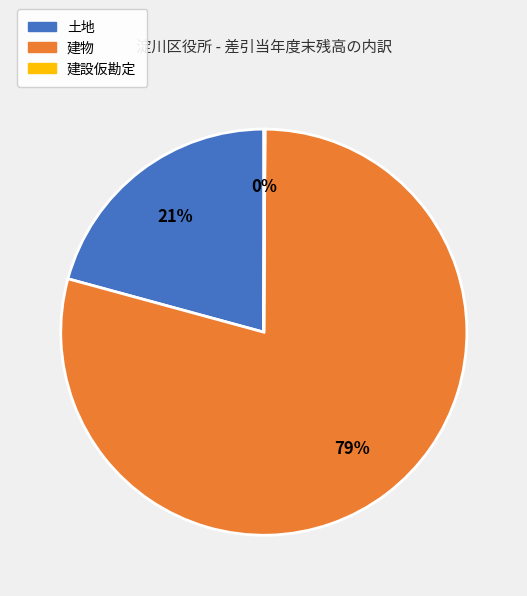

Do 建物 and 土地 together represent more than half of the pie?

Yes